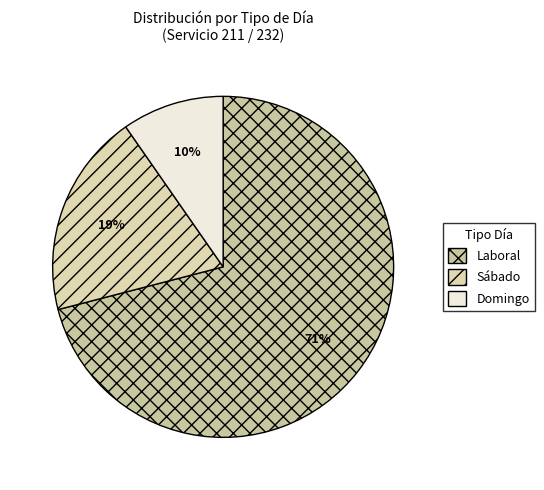

Is there any slice that represents more than half of the pie?

Yes